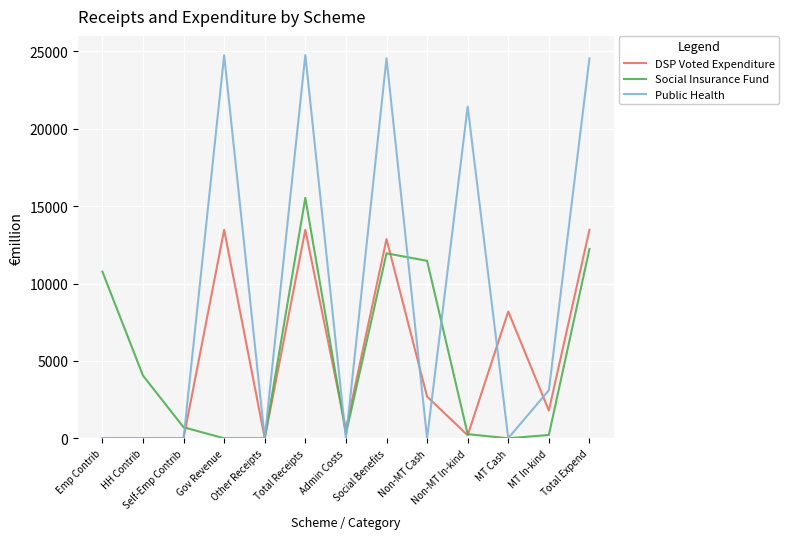

Count the number of data series in this chart.

3